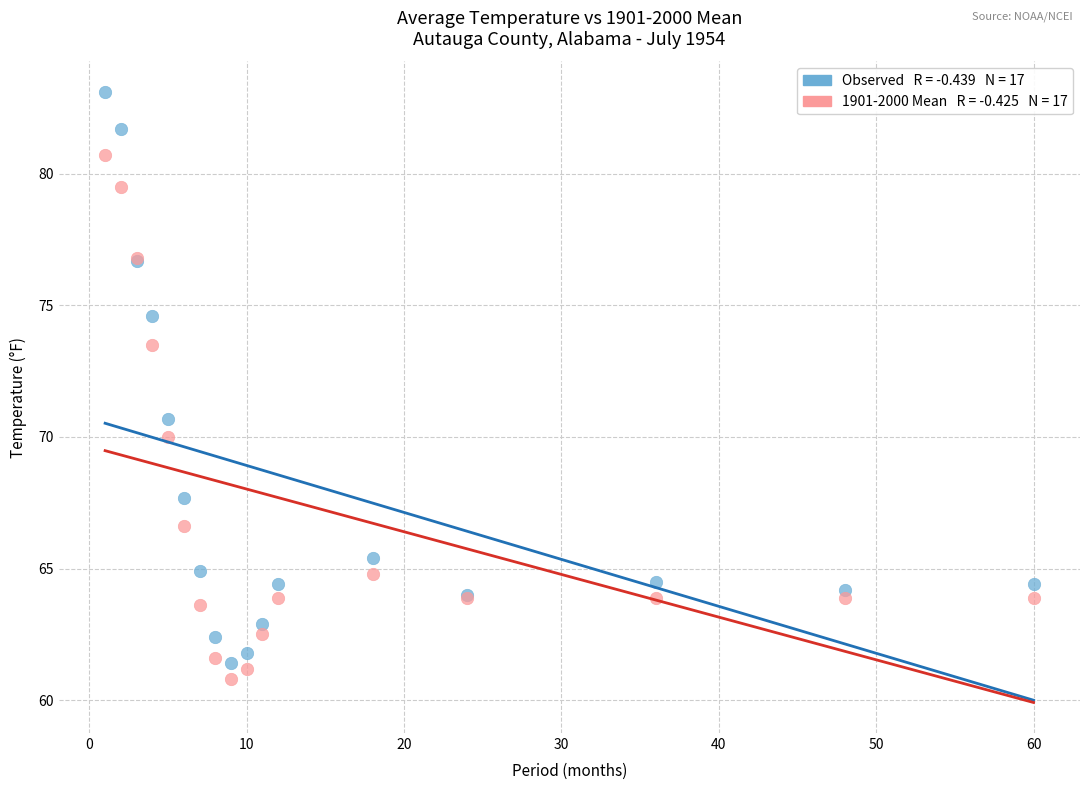

Across all series, what Y value is closest to 71?

70.7